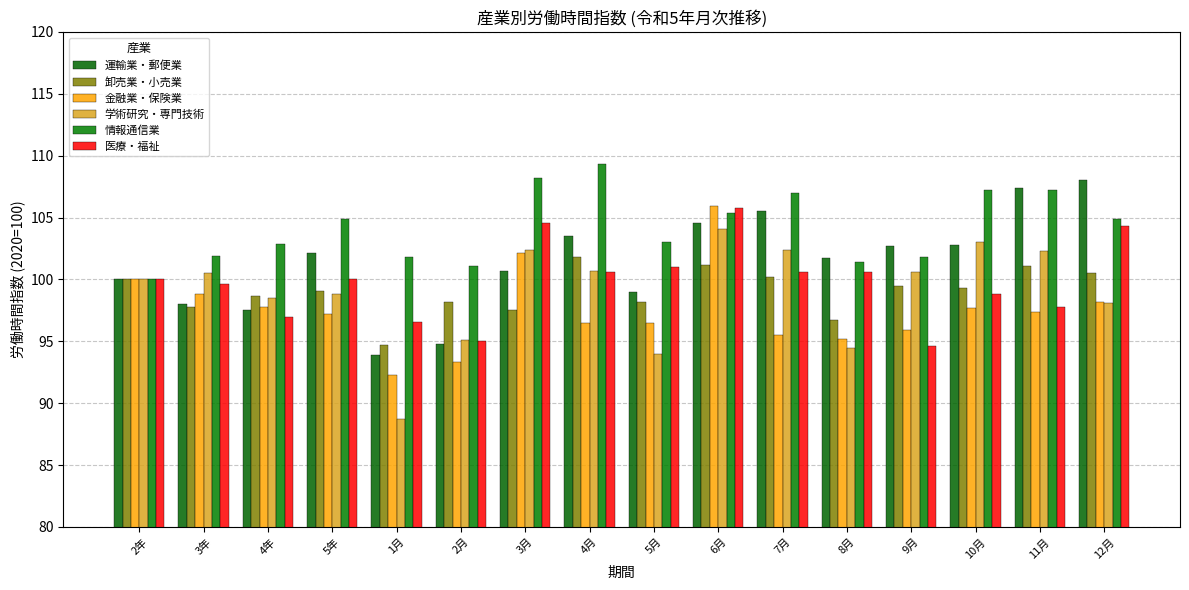

At which label does 学術研究・専門技術 first exceed 100?

3年